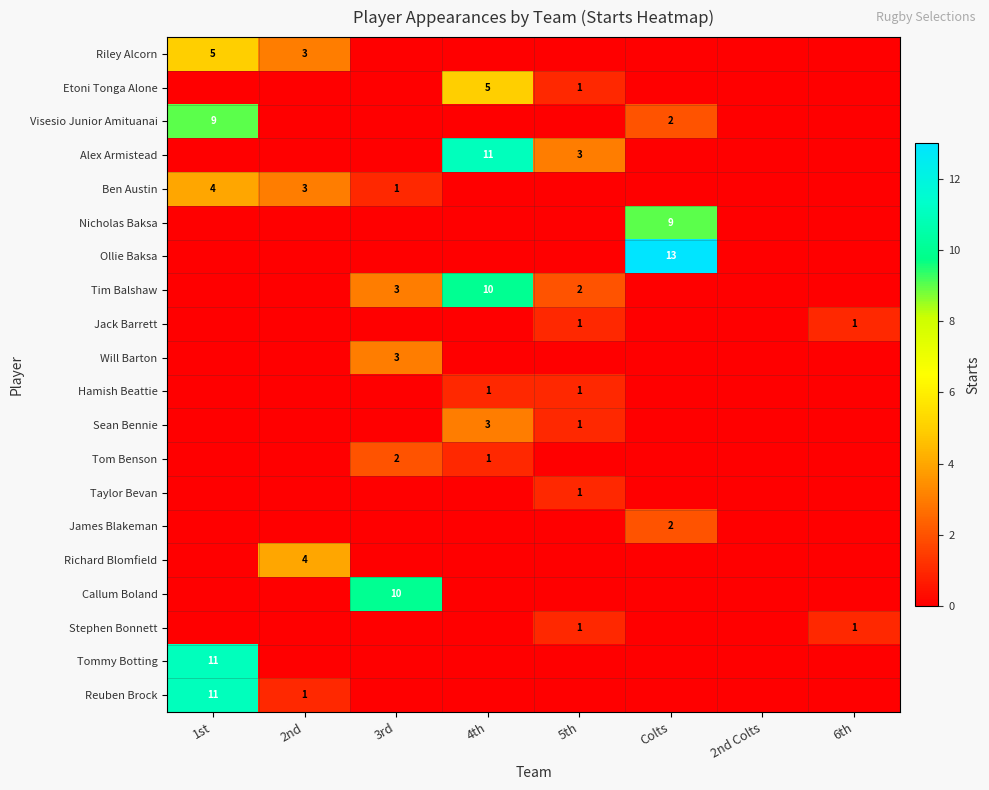

How many positive values does the Visesio Junior Amituanai series have?

2